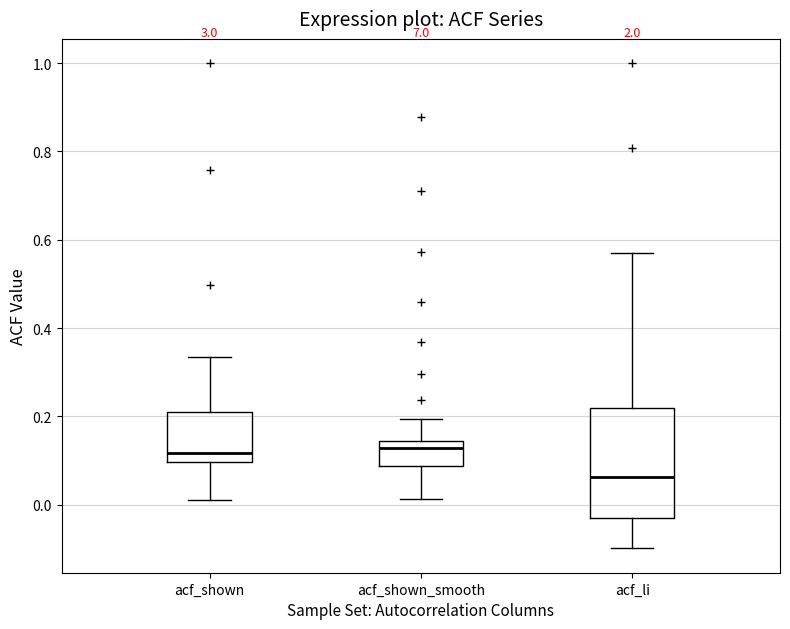

Where does the upper whisker of the box for acf_shown end on the y-axis? The values are not printed on the chart, so give them approximately, as read against the axis.

0.34